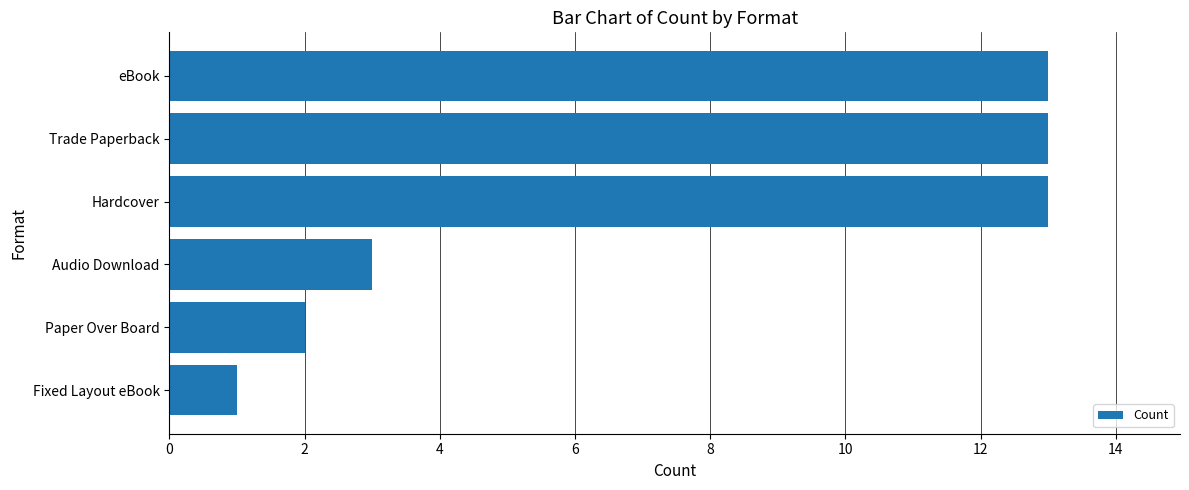

Does the chart contain stacked bars?

No